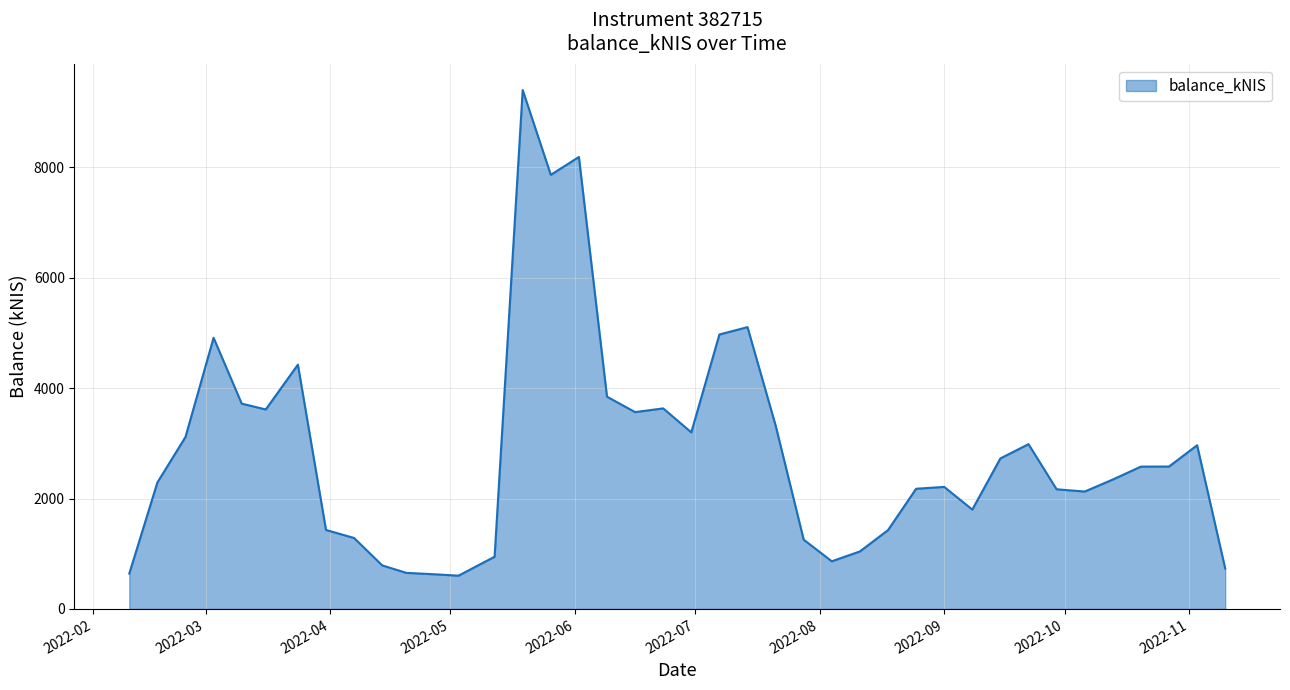

What is the smallest value displayed?

603.1